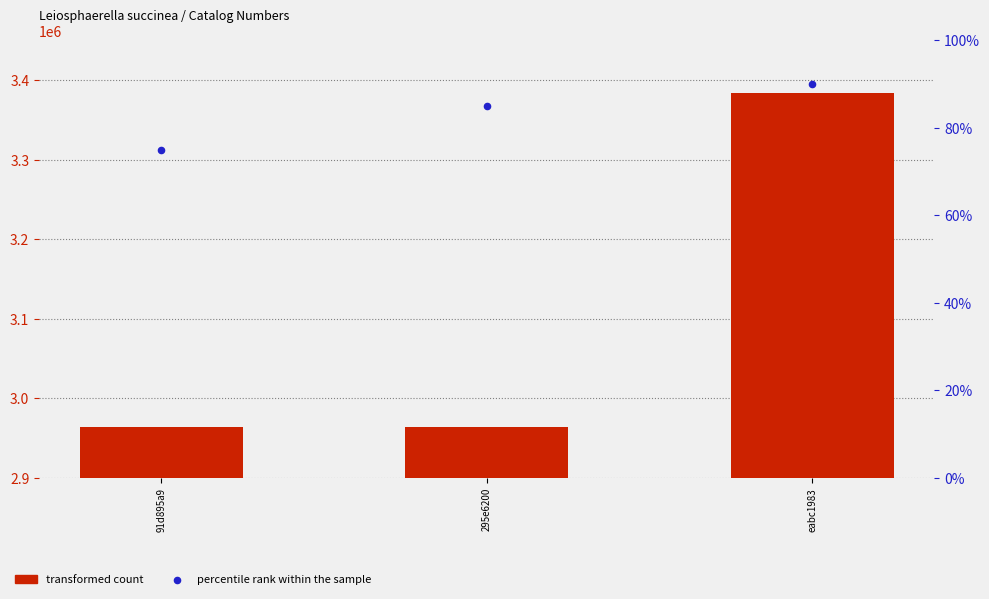

At which category is the sum across all series the highest?

eabc1983